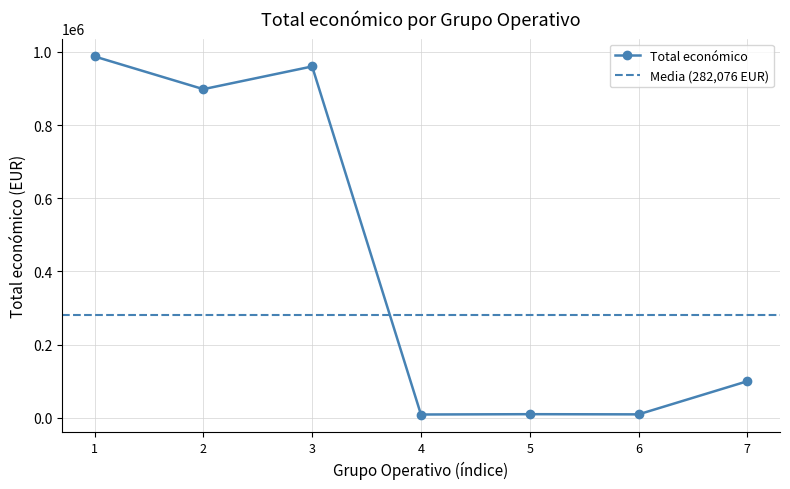

The value of Total económico at 7 is 160012. True or false?

False